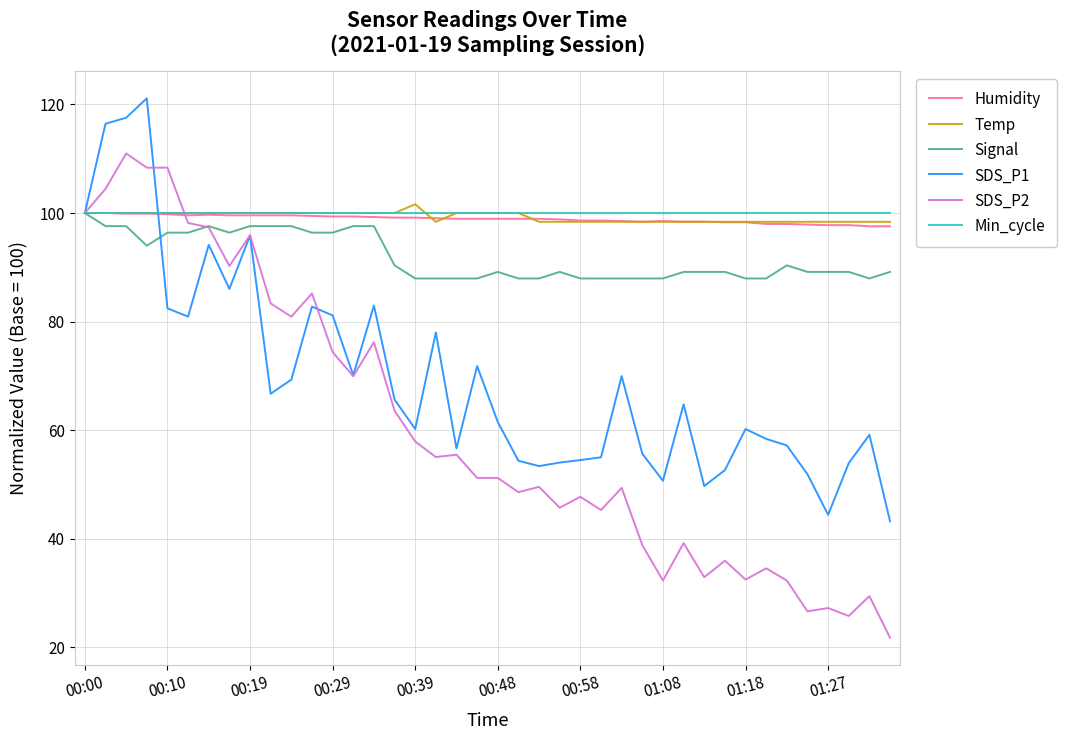

What is the greatest value displayed?

121.1